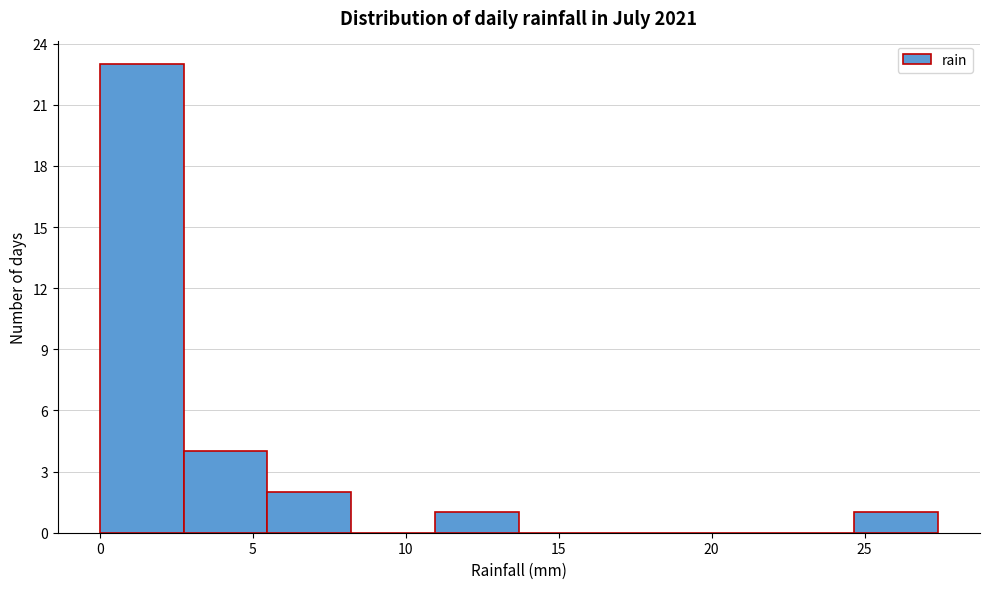

Over which range of the x-axis is the bar tallest?

0.0 to 2.5